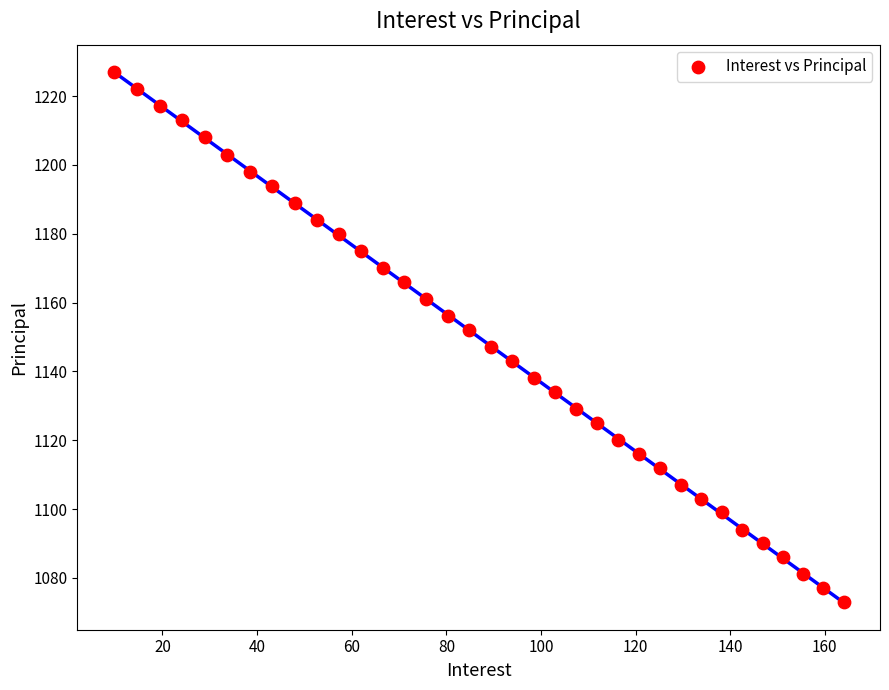

How many data points are displayed?

35